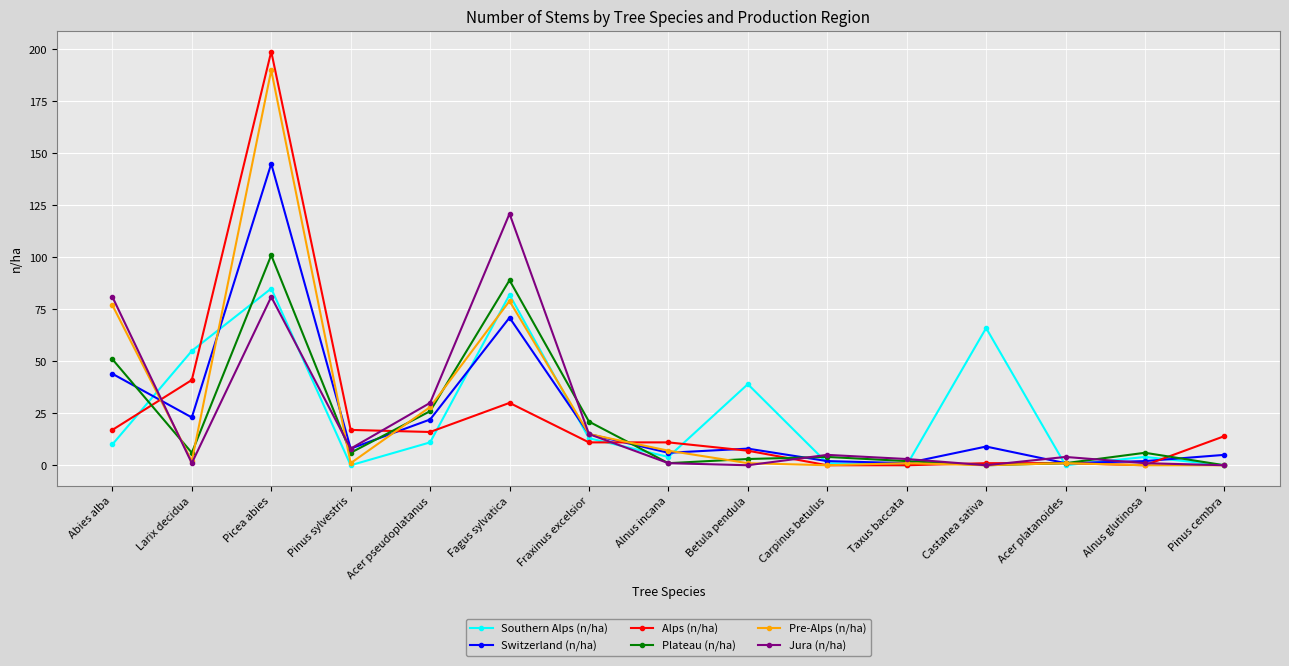

List the series in order of their peak value, lowest first.

Southern Alps (n/ha), Plateau (n/ha), Jura (n/ha), Switzerland (n/ha), Pre-Alps (n/ha), Alps (n/ha)